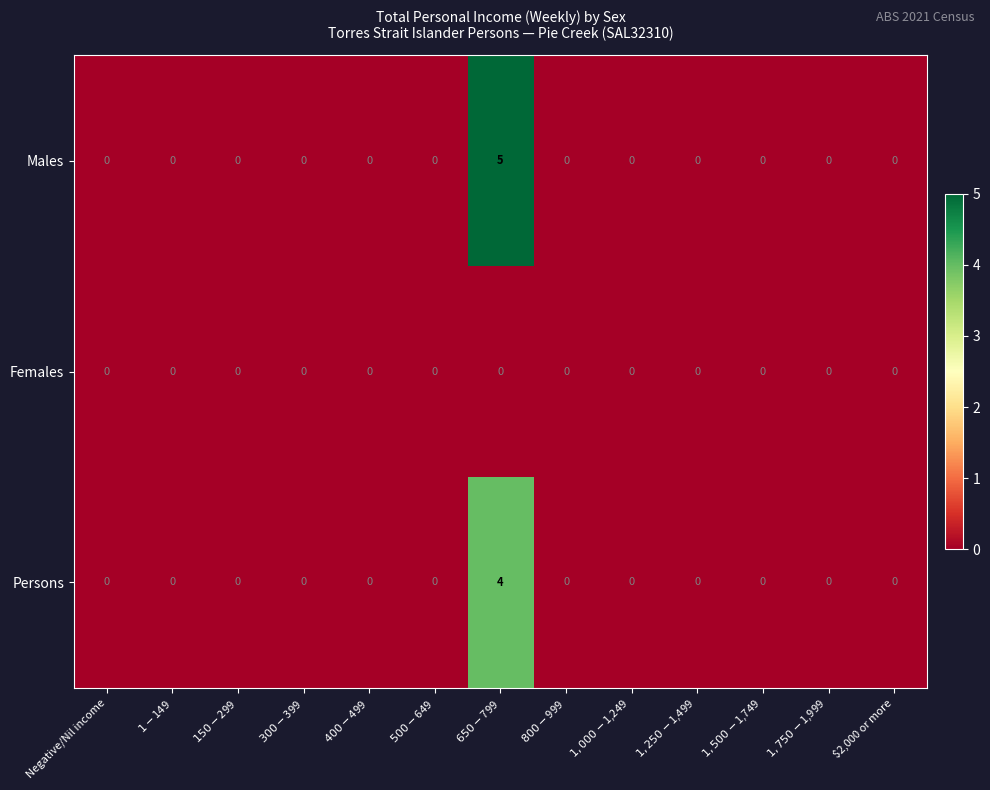

Which series has the largest total across all categories?

Males